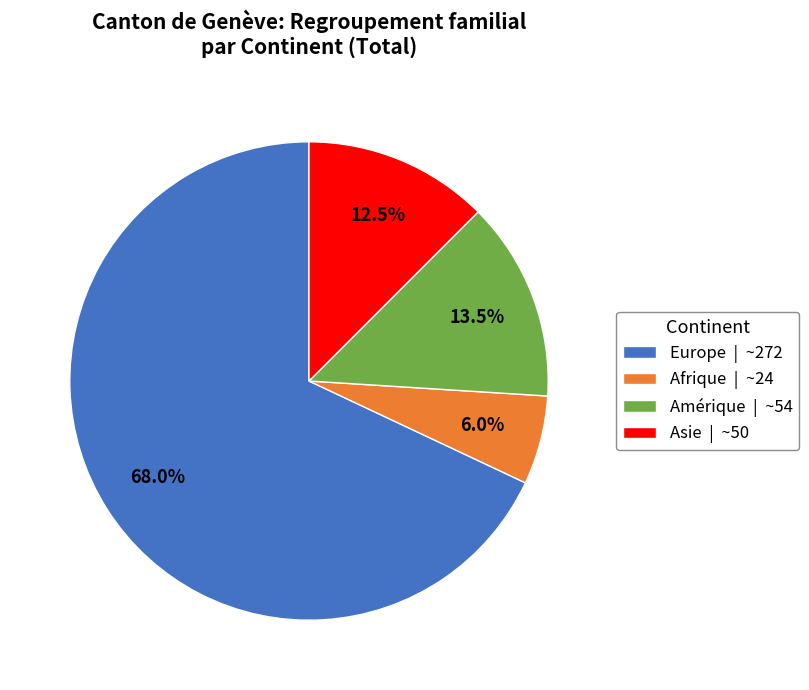

How much of the chart is everything except Amérique?

86.5%